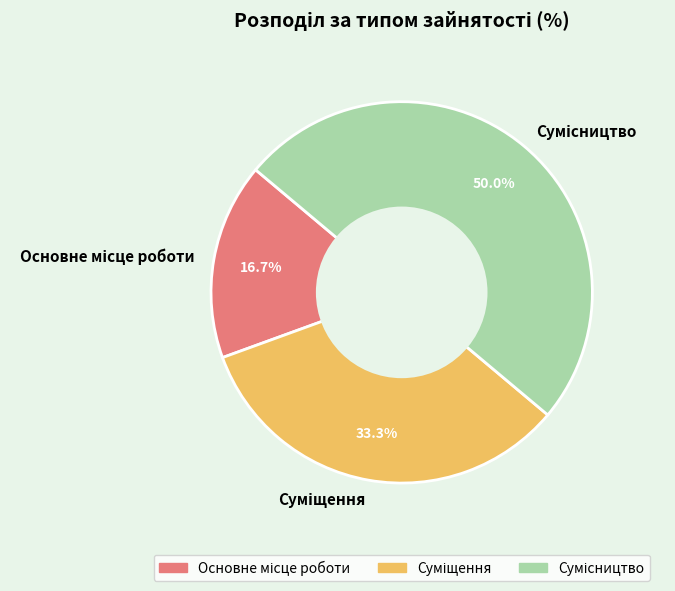

Count the number of slices in the pie.

3